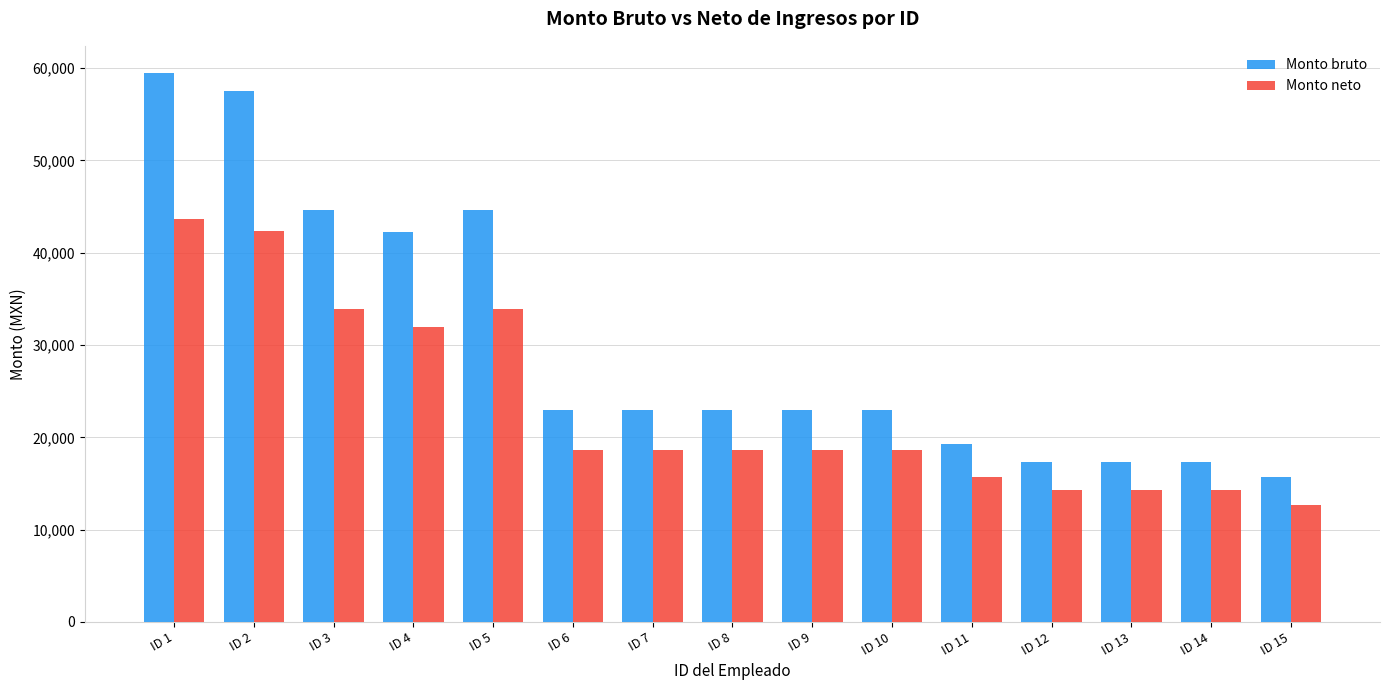

What is the value of the Monto neto bar at the 12th from the left?

14332.2